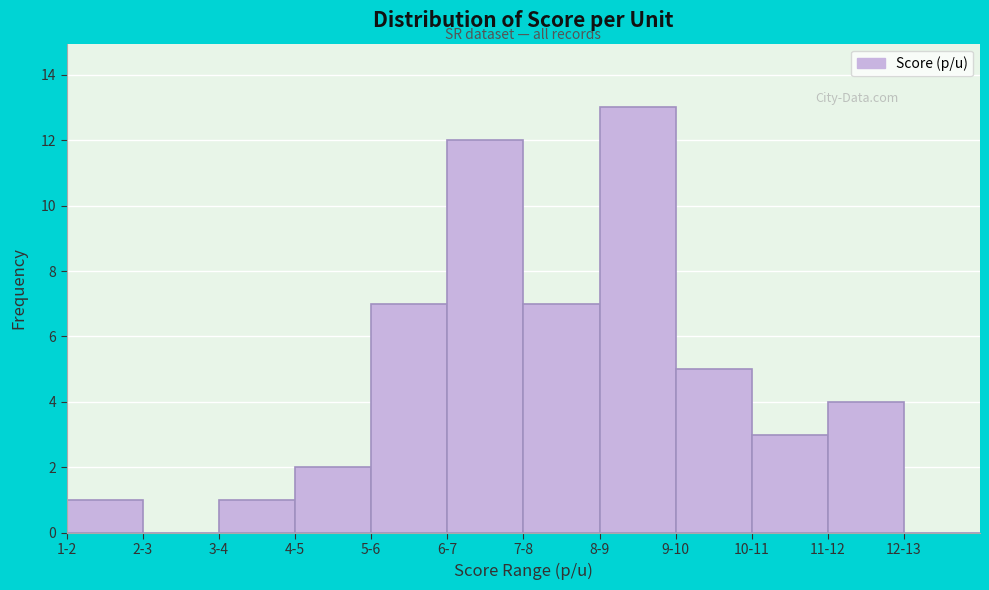

Reading left to right, transcribe all the data shown in this chart.

1-2=1	2-3=0	3-4=1	4-5=2	5-6=7	6-7=12	7-8=7	8-9=13	9-10=5	10-11=3	11-12=4	12-13=0